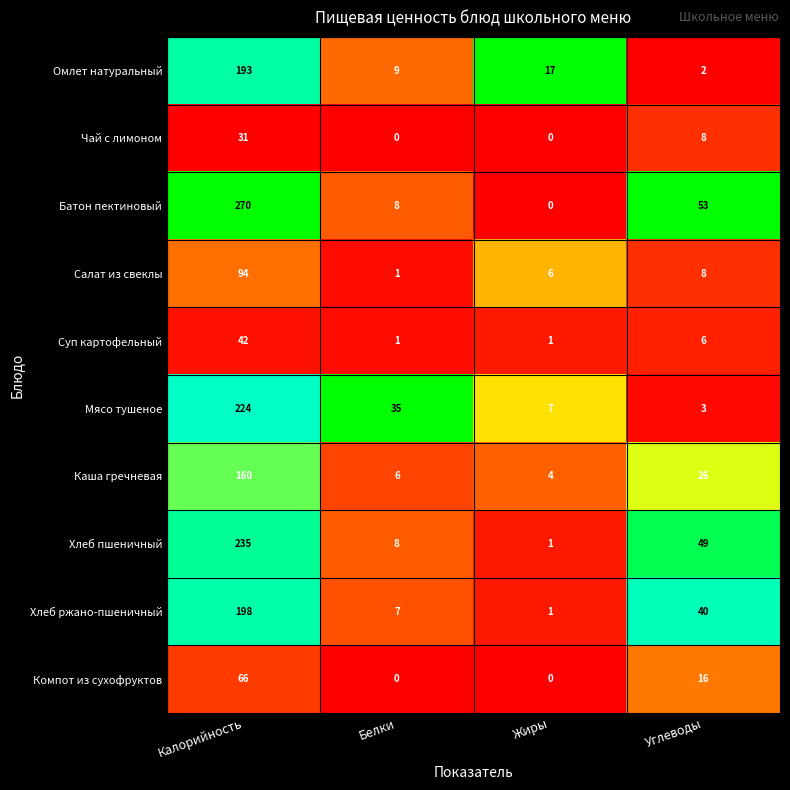

At which category does the chart reach its peak across all series?

Калорийность